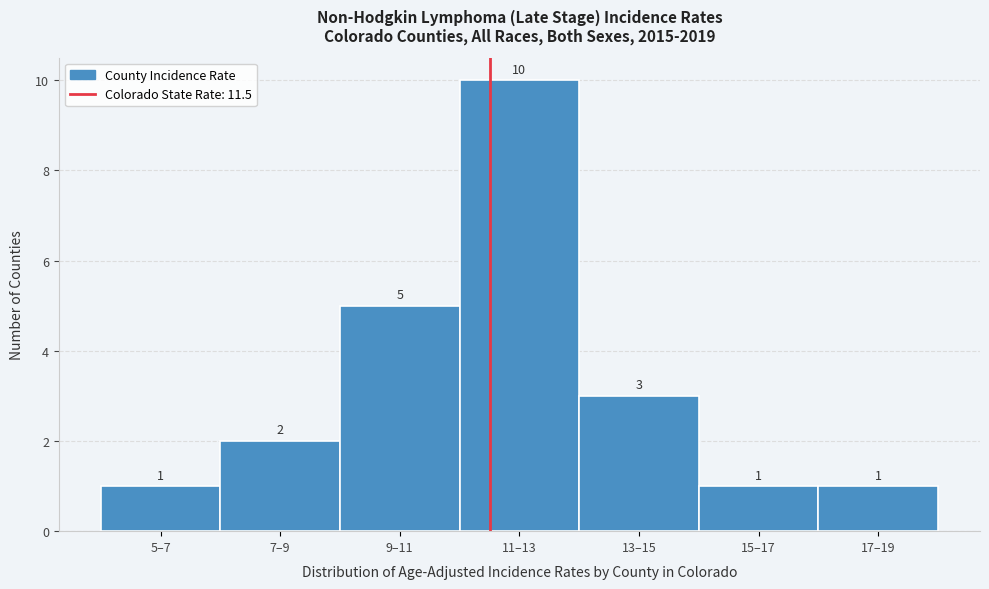

Reading right to left, extract all data points from this chart.

1	1	3	10	5	2	1